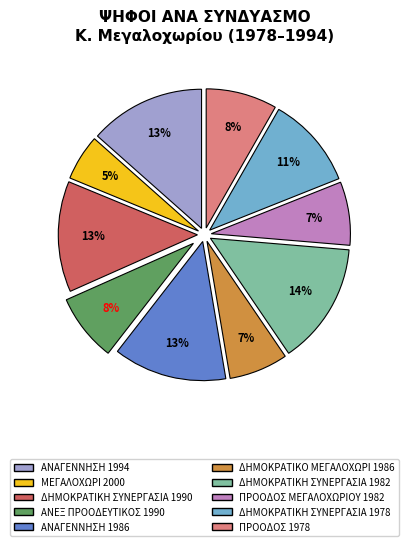

What is the ratio of the value at ΔΗΜΟΚΡΑΤΙΚΟ ΜΕΓΑΛΟΧΩΡΙ 1986 to the value at ΑΝΕΞ ΠΡΟΟΔΕΥΤΙΚΟΣ 1990?

0.9